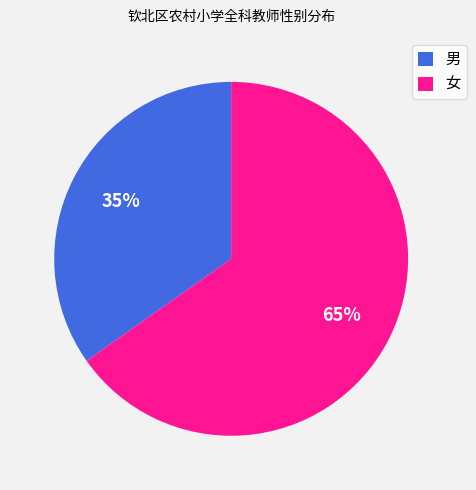

Combined, do 男 and 女 account for over 50%?

Yes